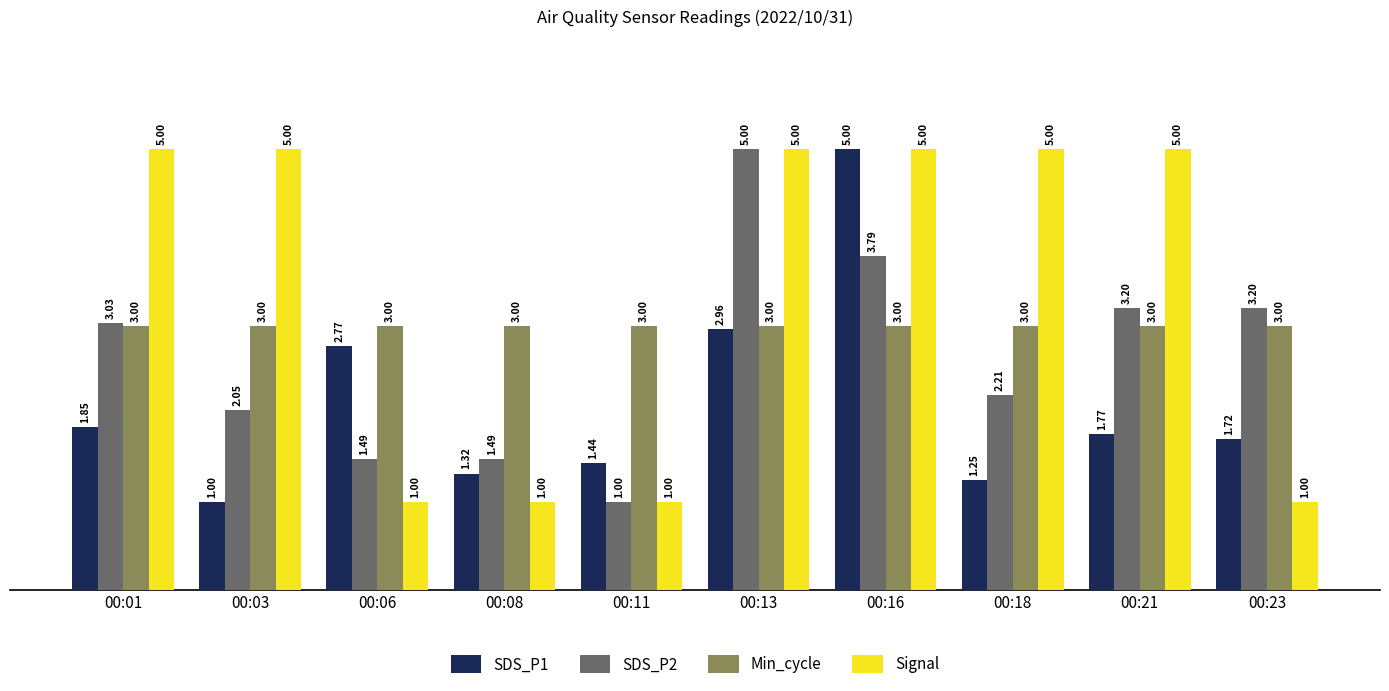

List the labels in order of SDS_P1 value, smallest first.

00:03, 00:18, 00:08, 00:11, 00:23, 00:21, 00:01, 00:06, 00:13, 00:16